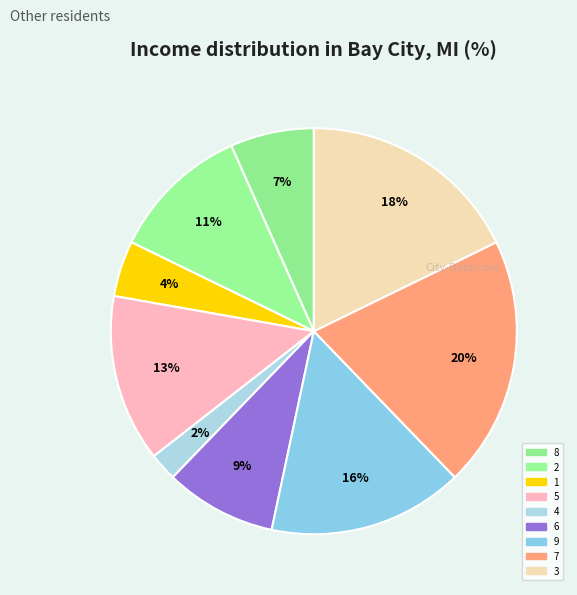

What percentage do 3 and 8 together represent?

24.4%